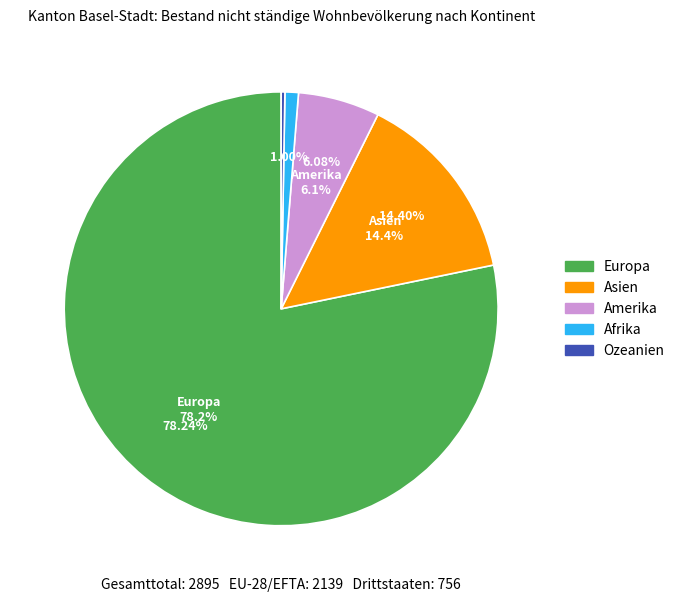

Which slice is the smallest?

Ozeanien